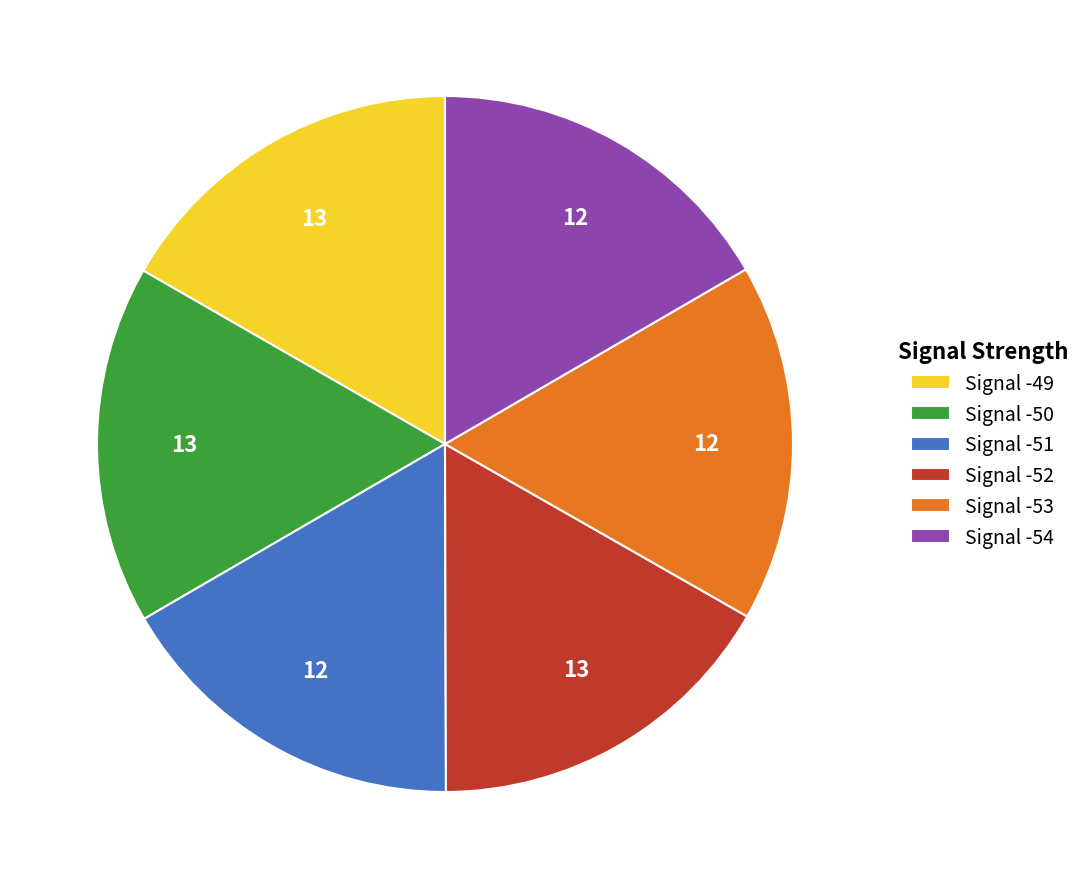

What is the ratio of the value at Signal -50 to the value at Signal -52?

1.0